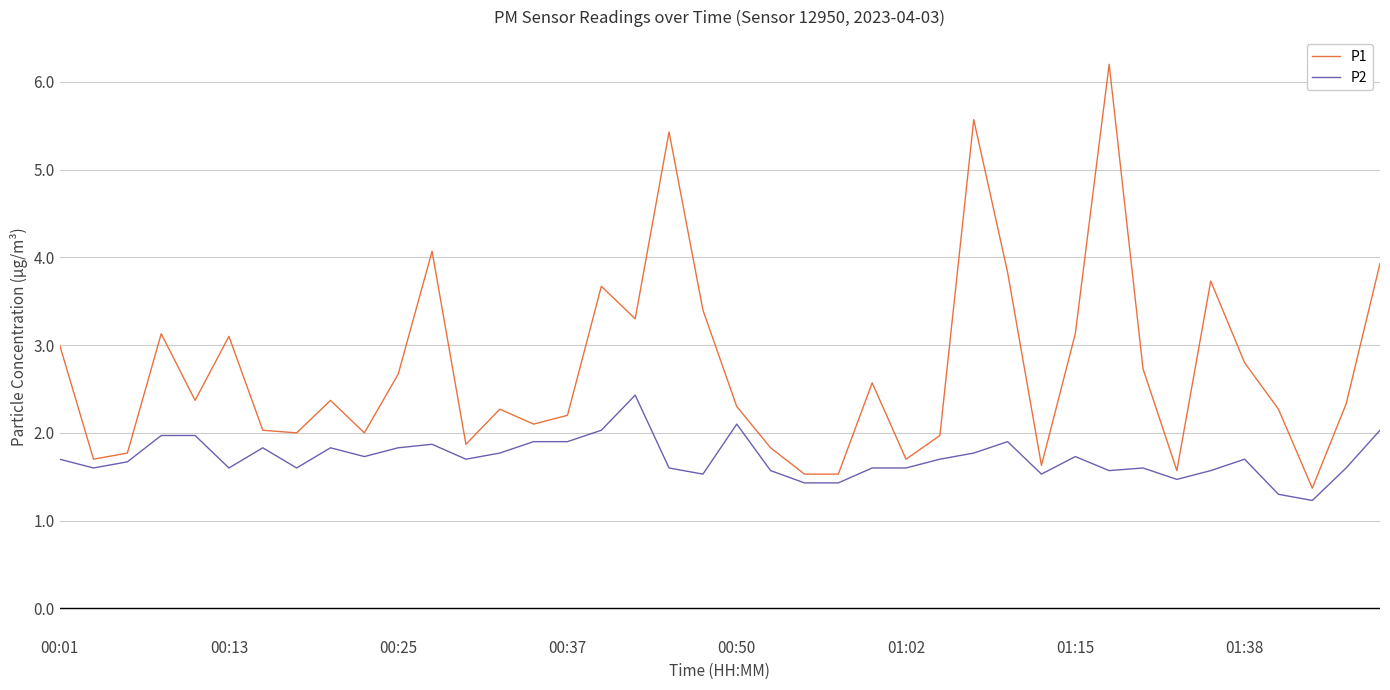

What is the minimum value for P2?

1.2